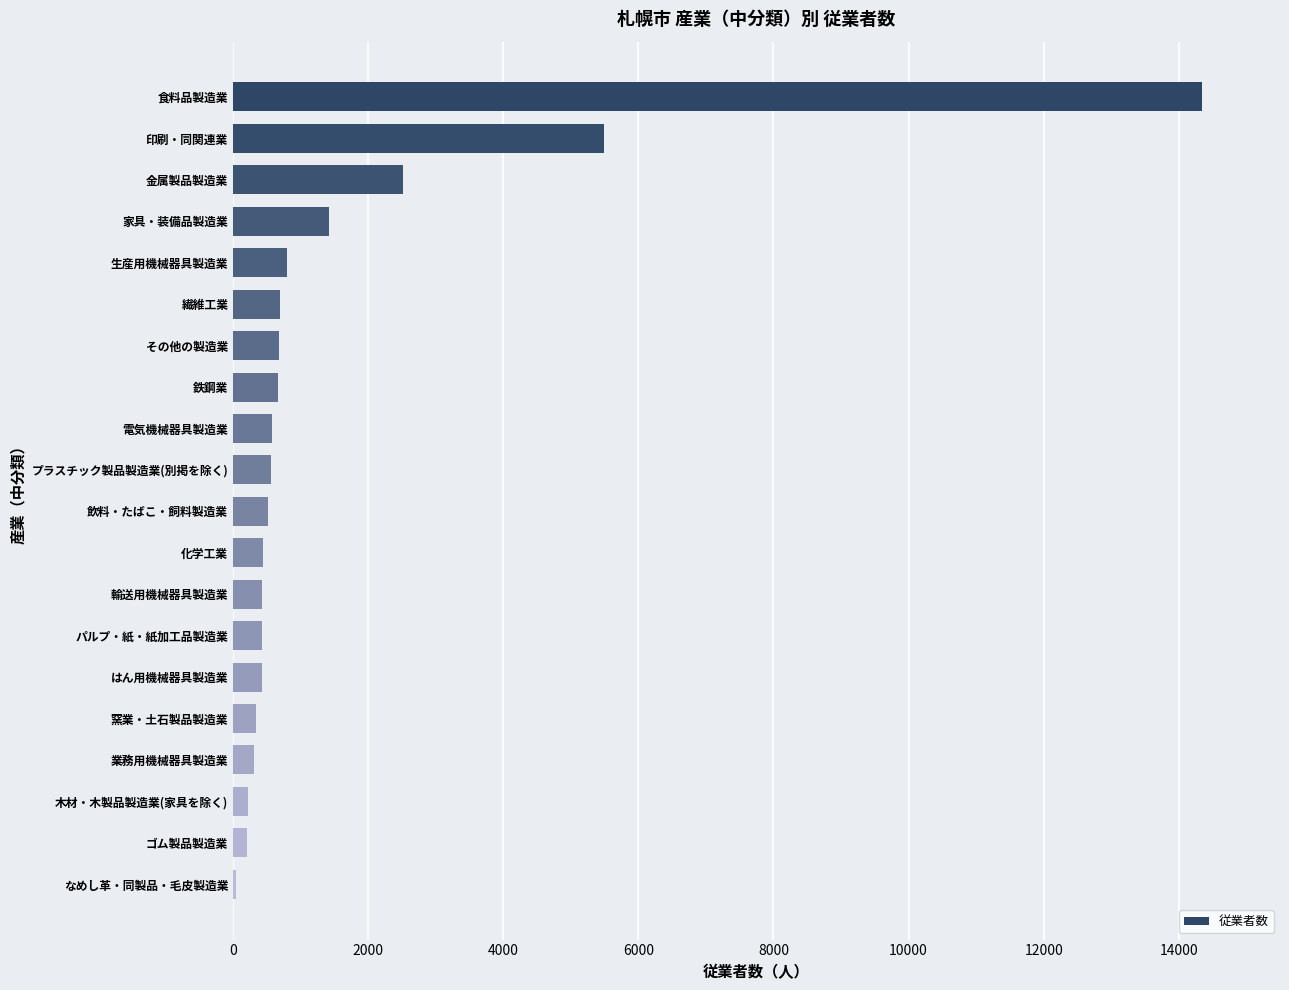

Count the number of data series in this chart.

1